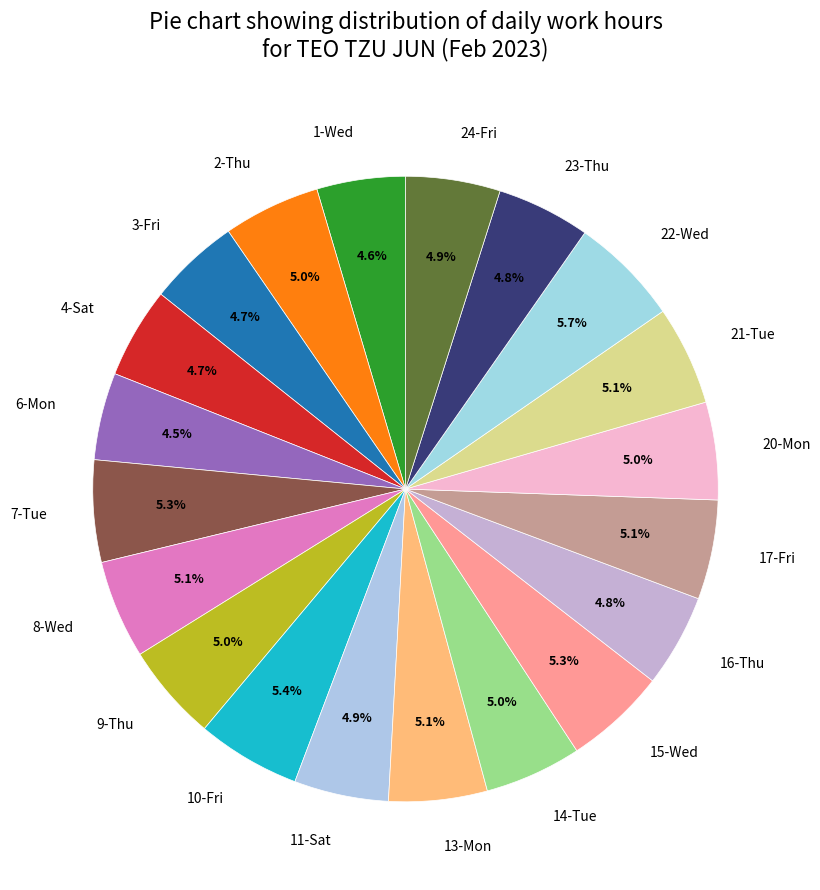

Combined, do 3-Fri and 24-Fri account for over 50%?

No